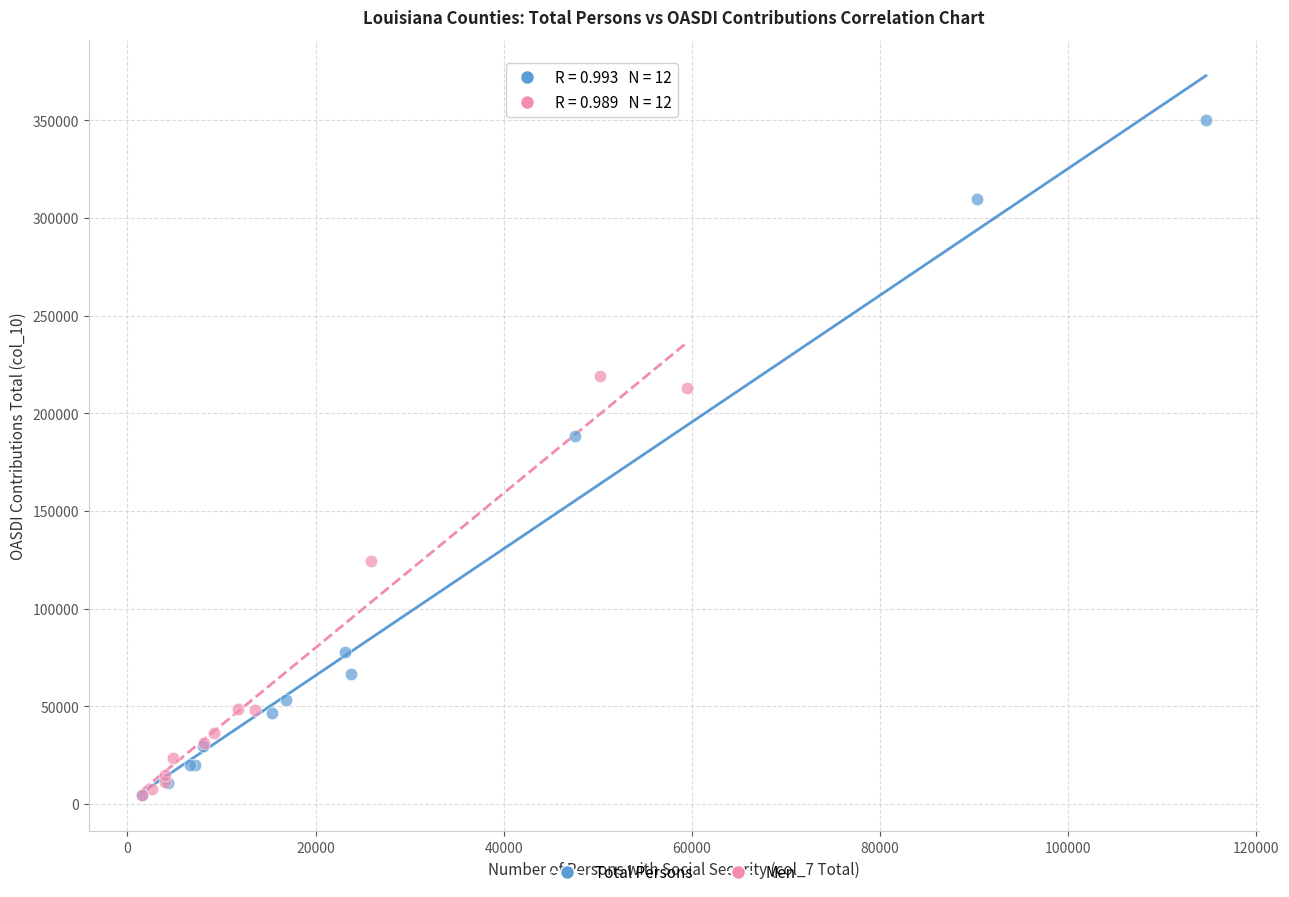

Which series reaches the maximum Y coordinate?

Total Persons